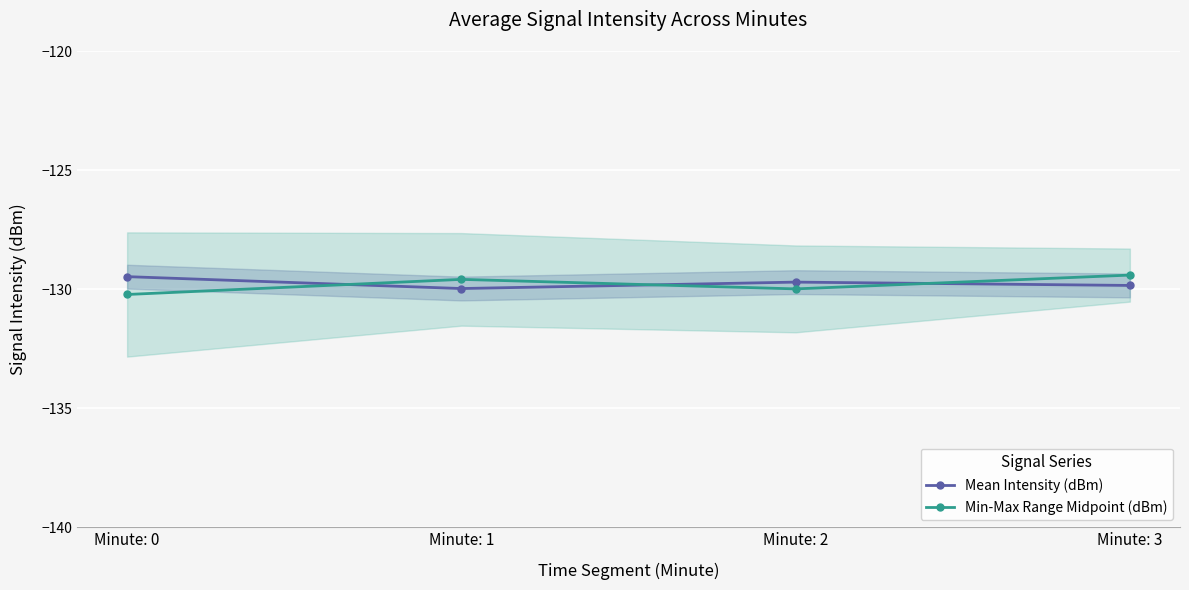

What is the spread (max minus min) of values at Minute: 3?

0.4